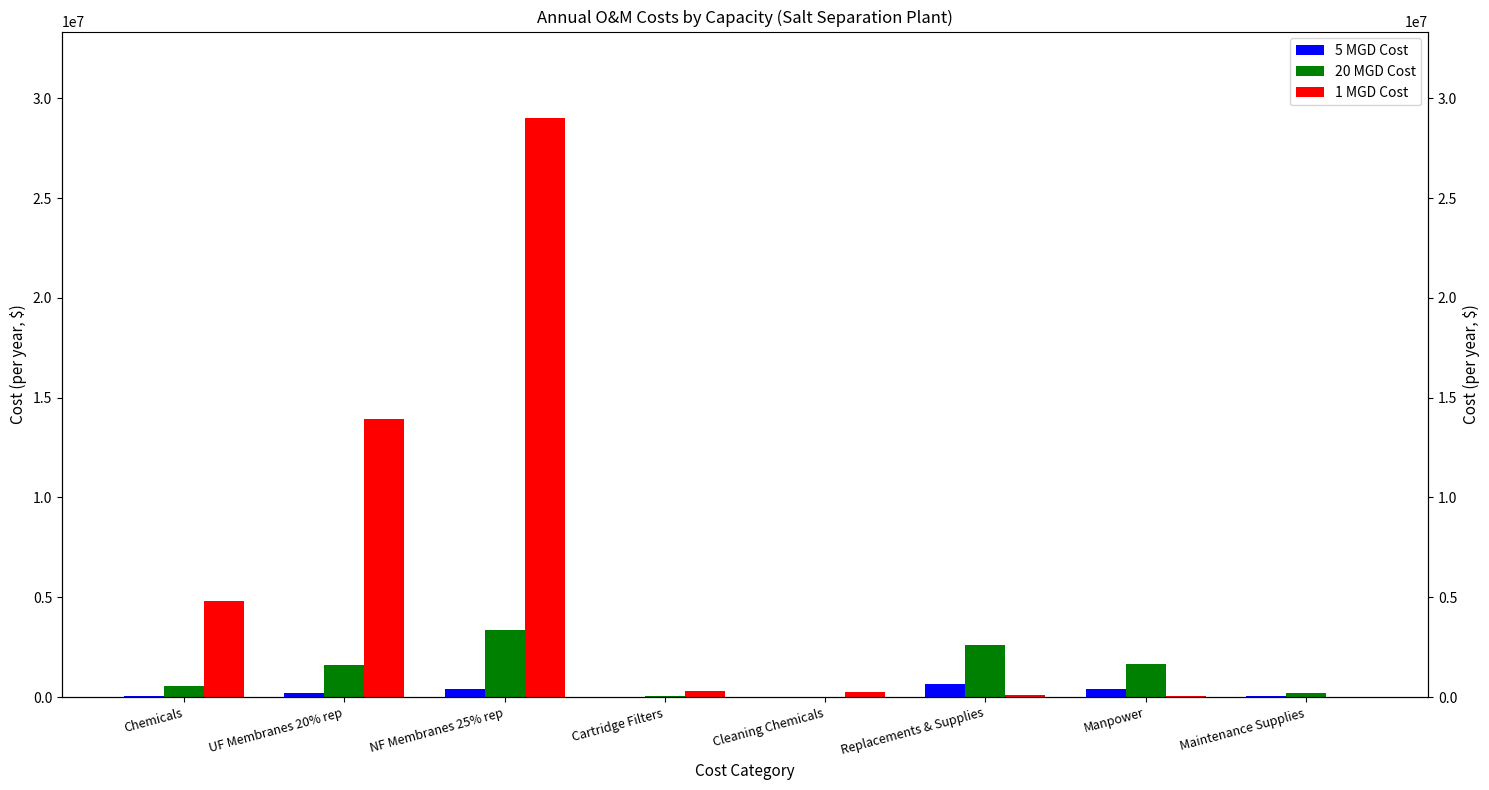

What is the value of the 5 MGD Cost bar at the 2nd from the left?

189741.6